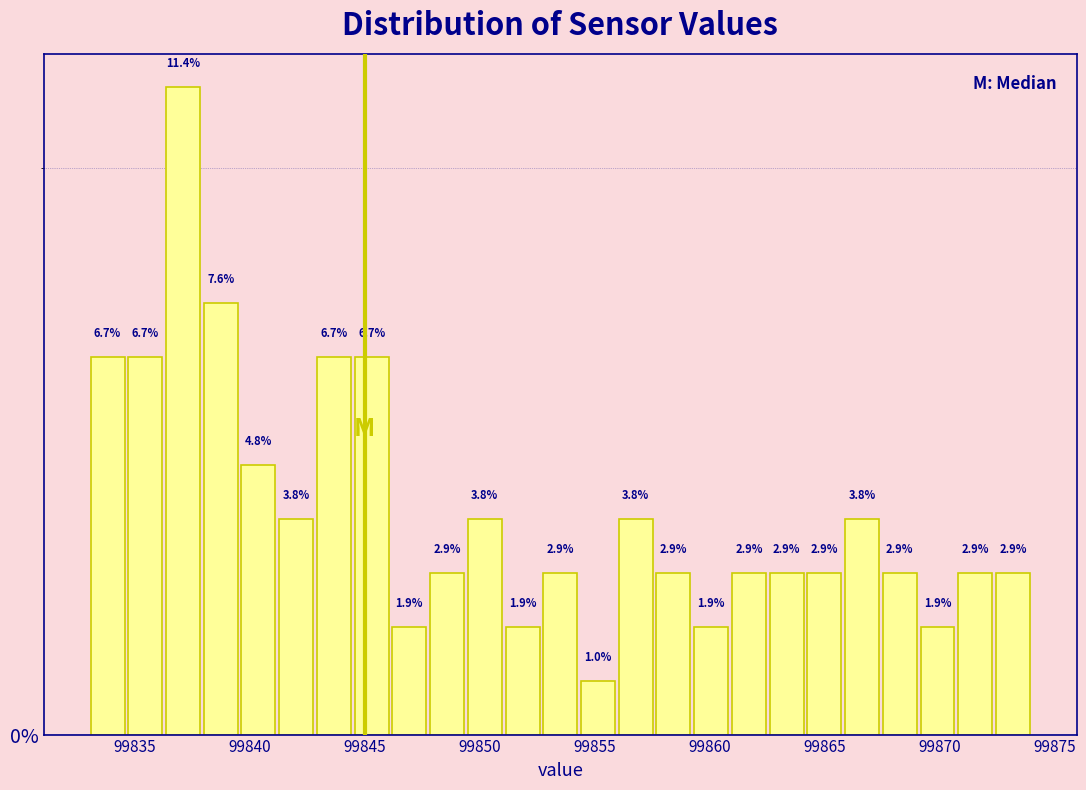

Around what value on the x-axis is the tallest bar? Give the approximate position of its centre, as read against the axis.

99837.0